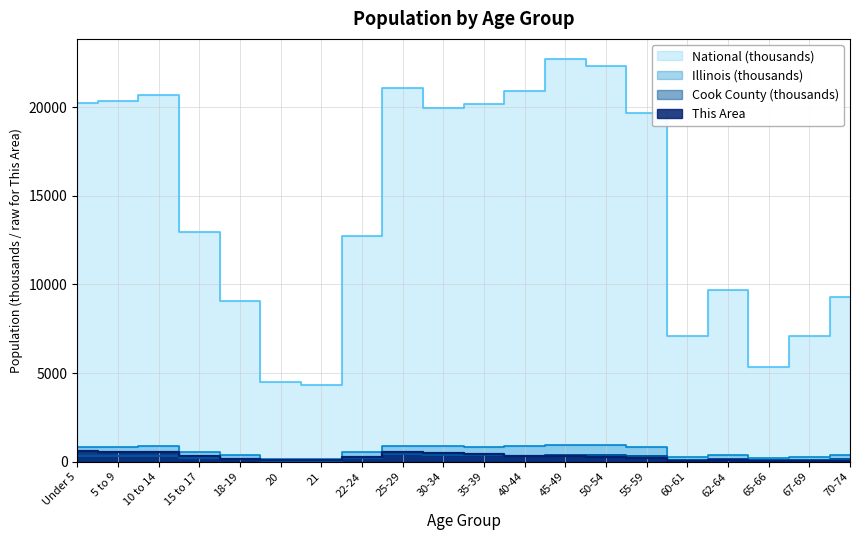

What is the label of the 18th point from the right?

10 to 14